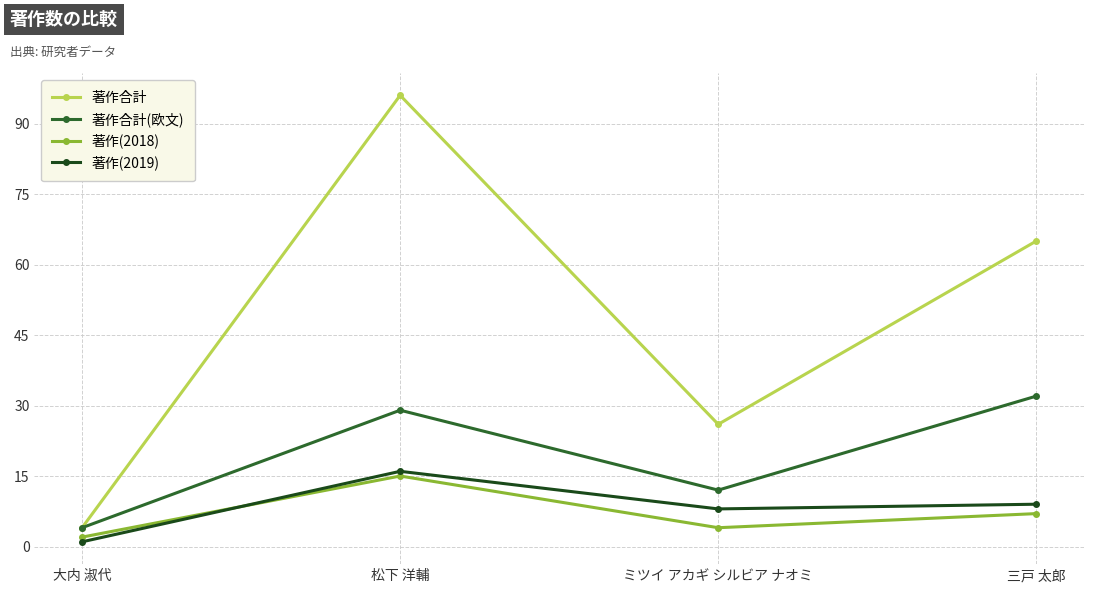

At which label is 著作合計 closest to 50?

三戸 太郎